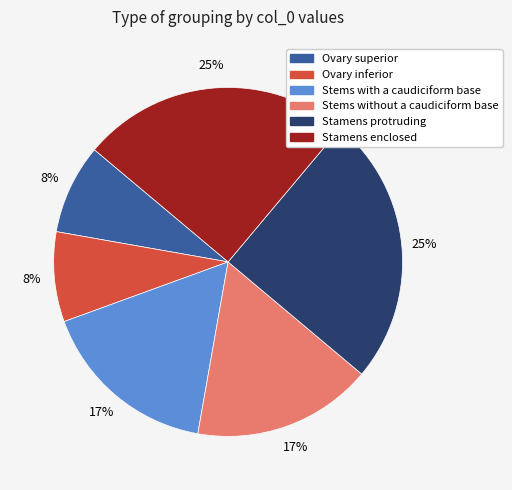

True or false: Ovary inferior accounts for 8% of the total.

True